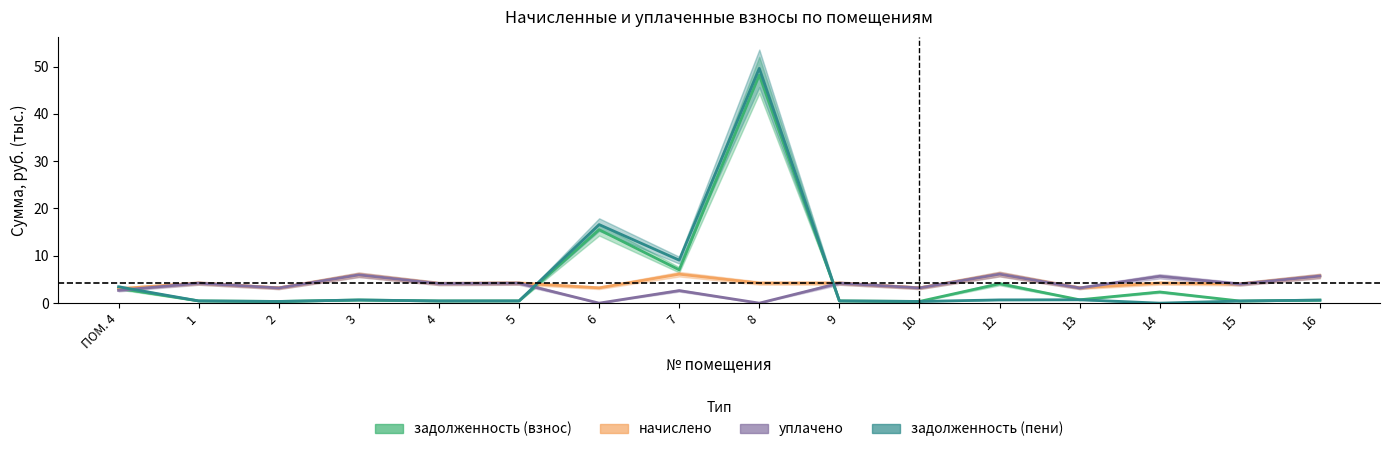

Reading left to right, extract all data points from this chart.

задолженность (взнос): ПОМ. 4=3.1	1=0.5	2=0.4	3=0.7	4=0.5	5=0.5	6=15.5	7=7.0	8=48.2	9=0.5	10=0.4	12=4.1	13=0.7	14=2.4	15=0.5	16=0.6
начислено: ПОМ. 4=3.0	1=4.2	2=3.2	3=6.0	4=4.2	5=4.2	6=3.2	7=6.1	8=4.2	9=4.2	10=3.2	12=6.2	13=3.2	14=4.2	15=4.1	16=5.8
уплачено: ПОМ. 4=2.7	1=4.2	2=3.2	3=6.0	4=4.1	5=4.2	6=0.0	7=2.7	8=0.0	9=4.2	10=3.2	12=6.1	13=3.2	14=5.7	15=4.0	16=5.7
задолженность (пени): ПОМ. 4=3.5	1=0.5	2=0.4	3=0.7	4=0.5	5=0.5	6=16.6	7=9.1	8=49.6	9=0.5	10=0.4	12=0.7	13=0.7	14=0.0	15=0.5	16=0.6